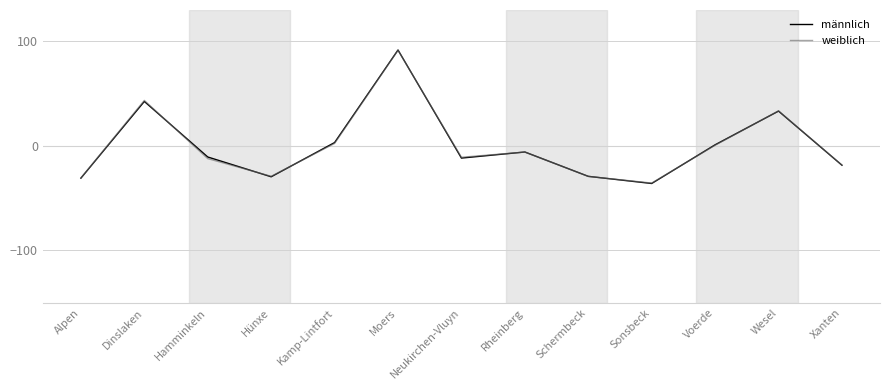

Which series ends up on top after the final intersection of männlich and weiblich?

weiblich